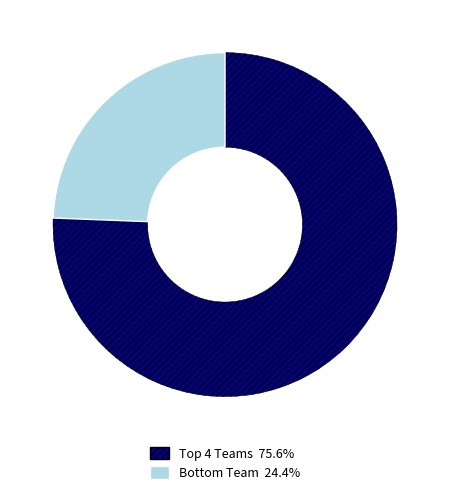

Is there a majority slice in this chart?

Yes